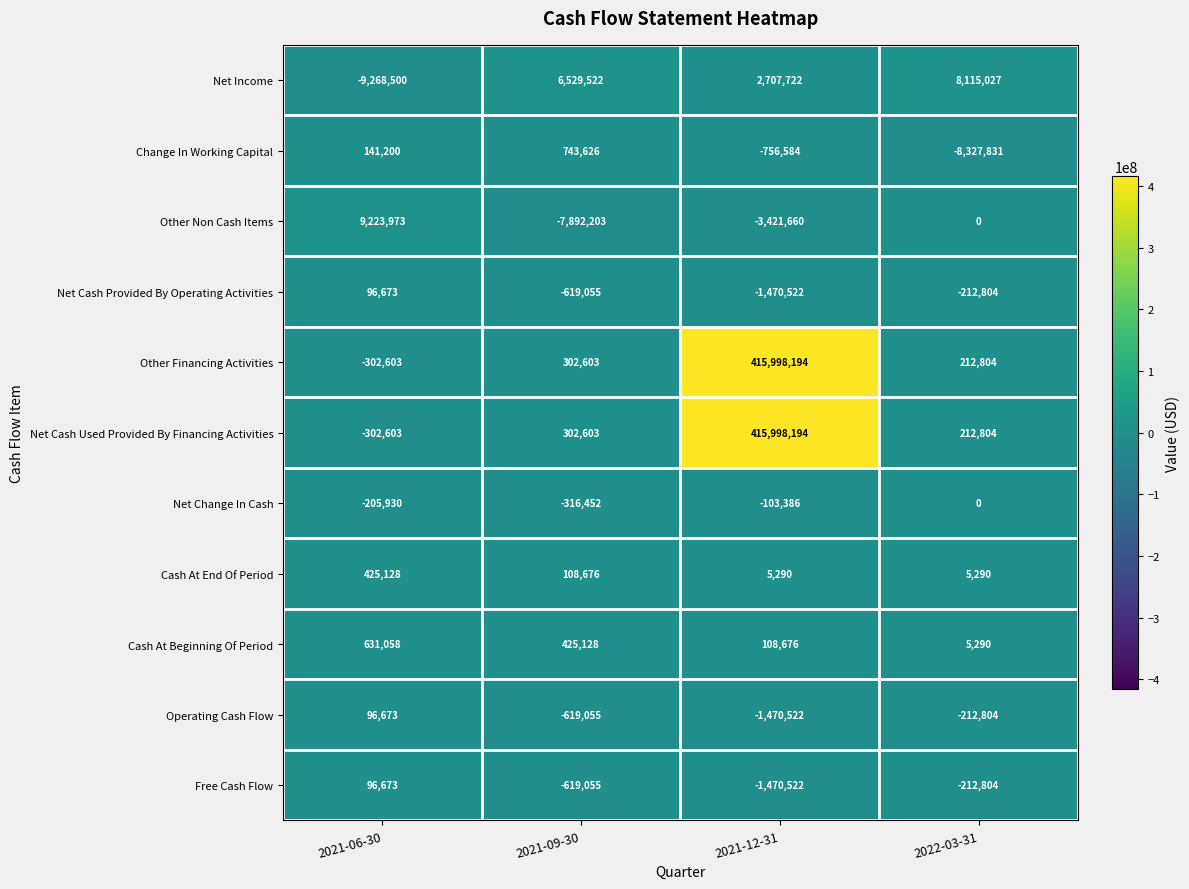

What is the average value of the Change In Working Capital series?

-2049897